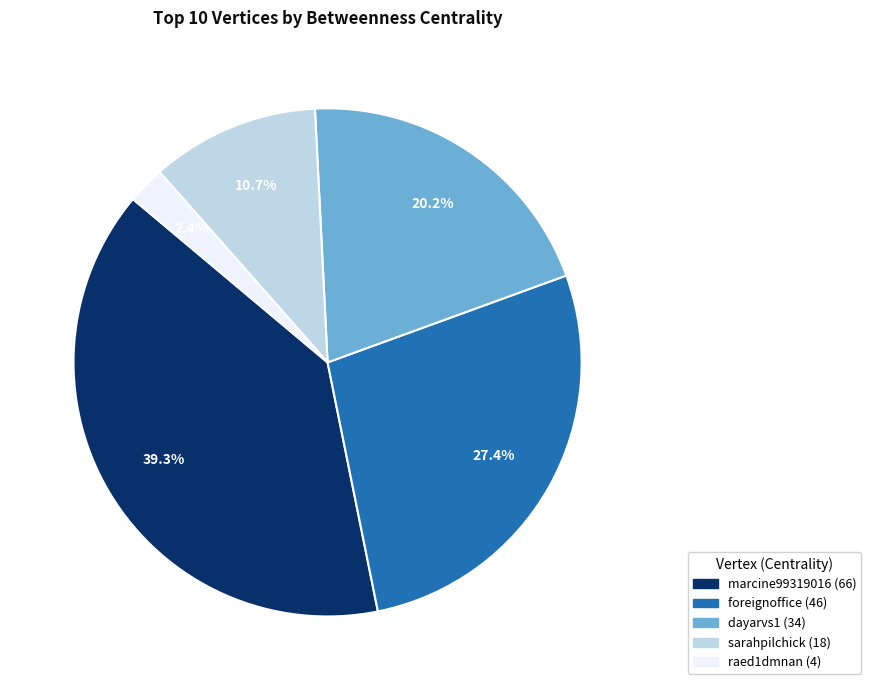

Is there any slice that represents more than half of the pie?

No